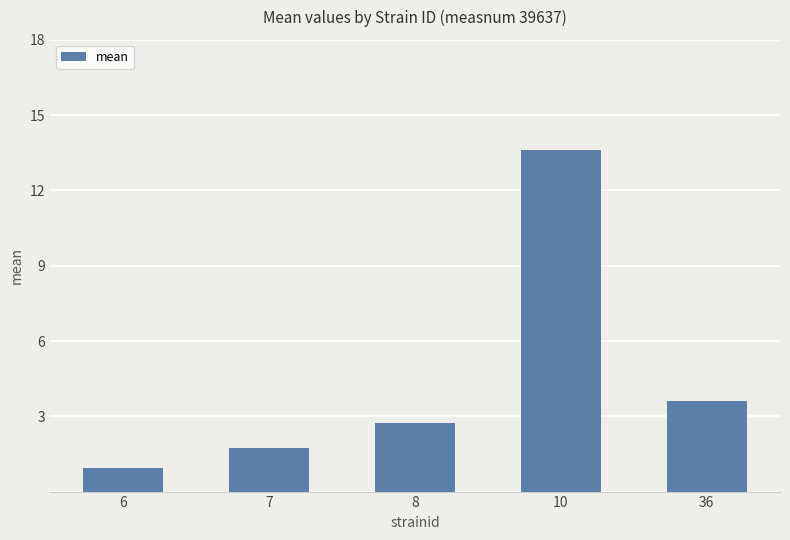

How many data points are less than 2?

2